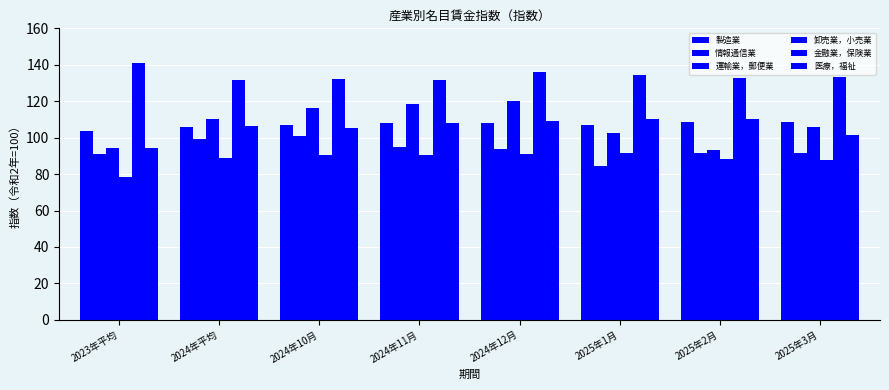

How many bars are there in each group?

6